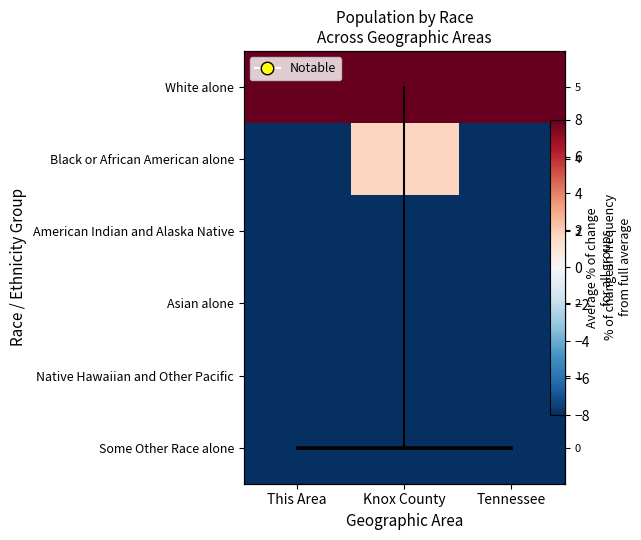

Is it true that Black or African American alone equals -118.5 at Knox County?

False